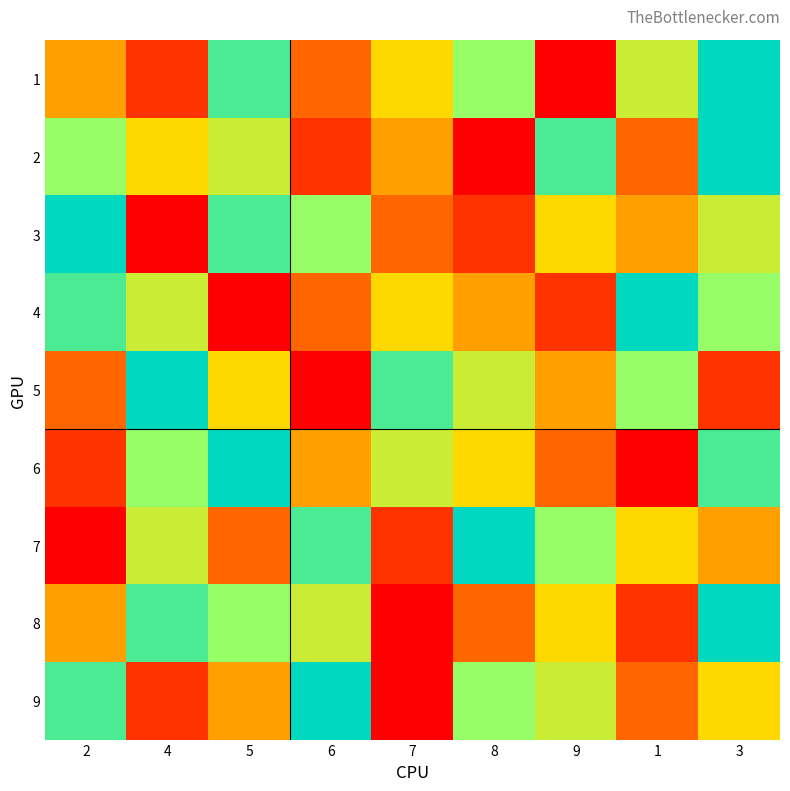

Between 8 and 2, which is larger?

8